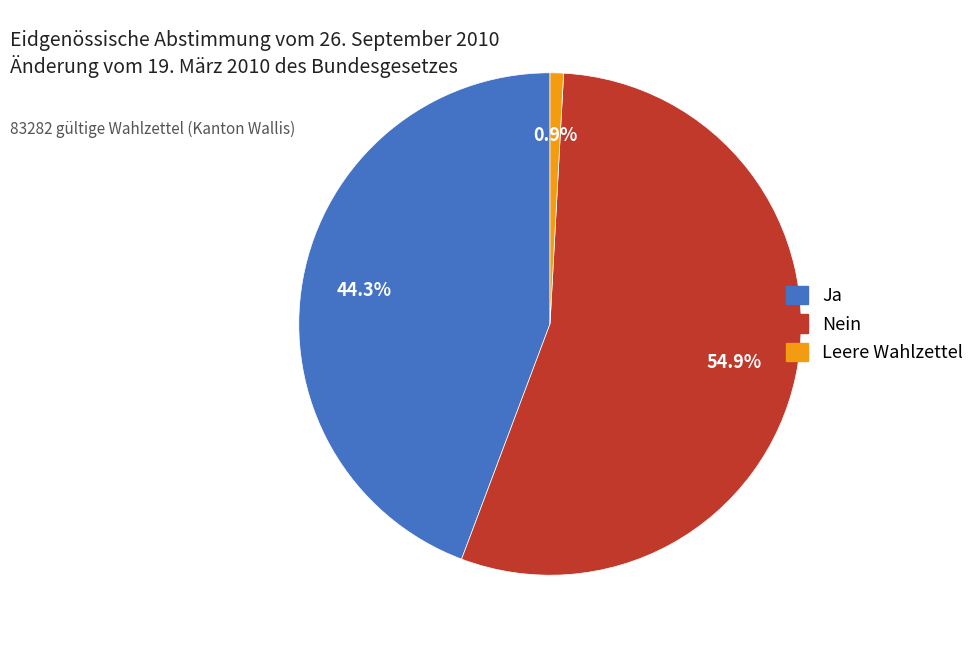

What is the majority slice?

Nein